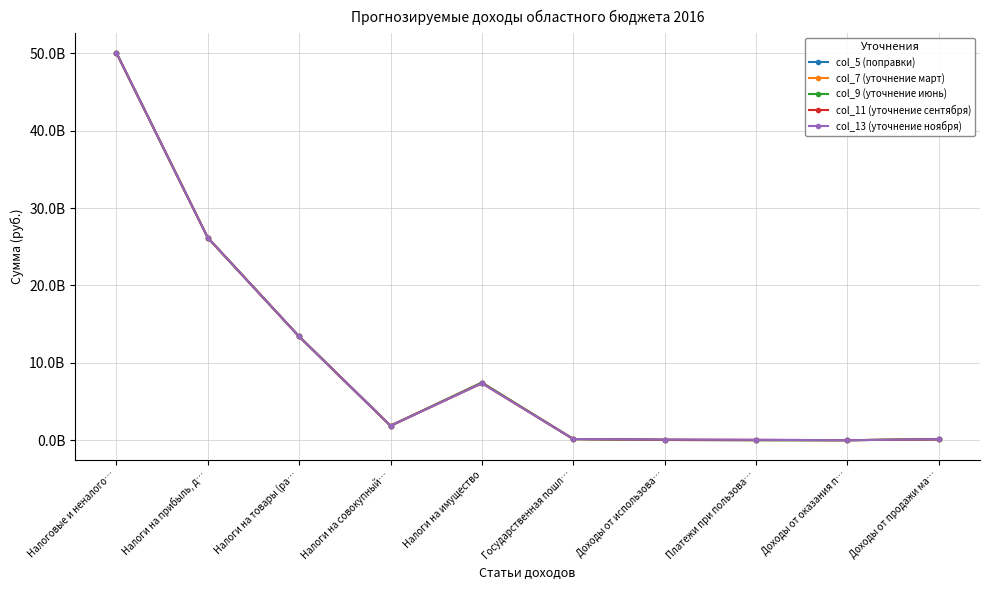

Is it true that col_9 (уточнение июнь) equals 59490181 at Доходы от продажи ма…?

False